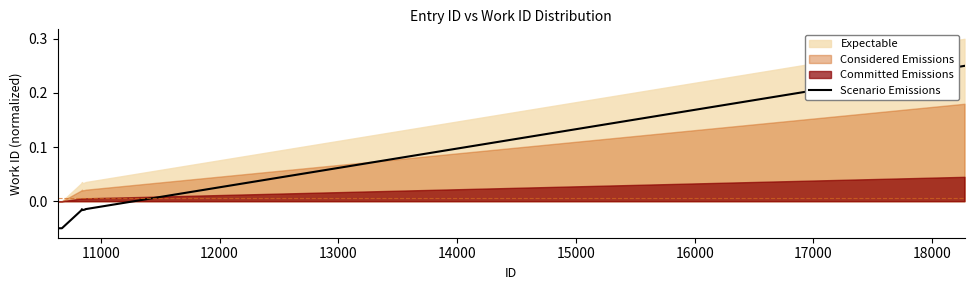

The chart shows a value of -0.0 at 10000. True or false?

False